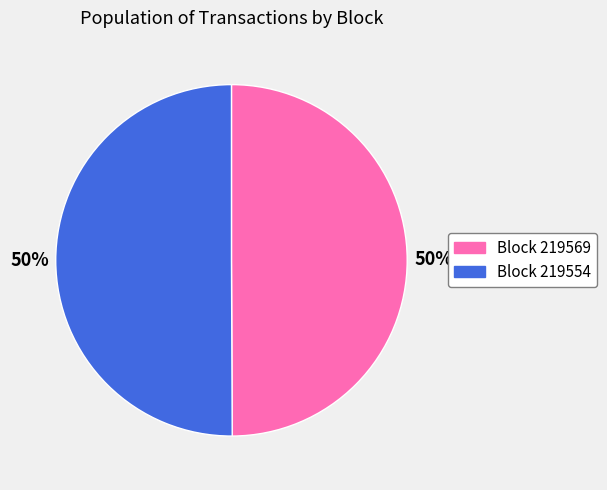

To the nearest percent, what is the average slice percentage?

50%